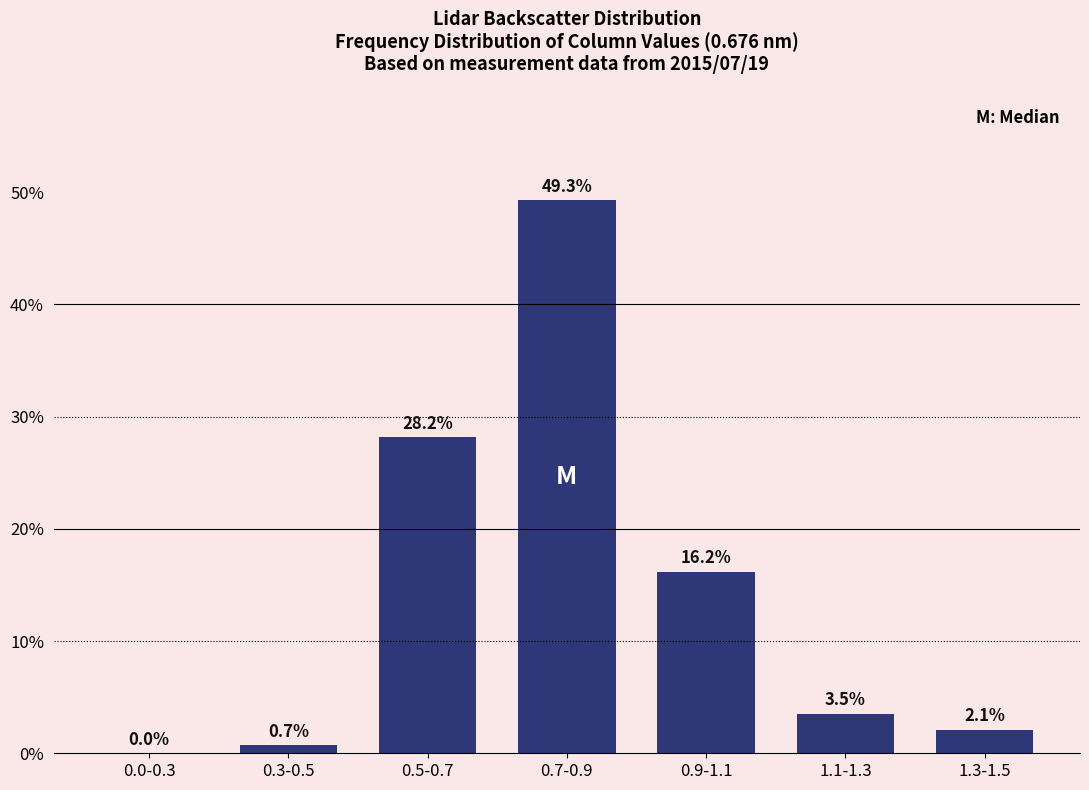

Reading left to right, extract all data points from this chart.

0.0-0.3=0.0	0.3-0.5=0.7	0.5-0.7=28.2	0.7-0.9=49.3	0.9-1.1=16.2	1.1-1.3=3.5	1.3-1.5=2.1